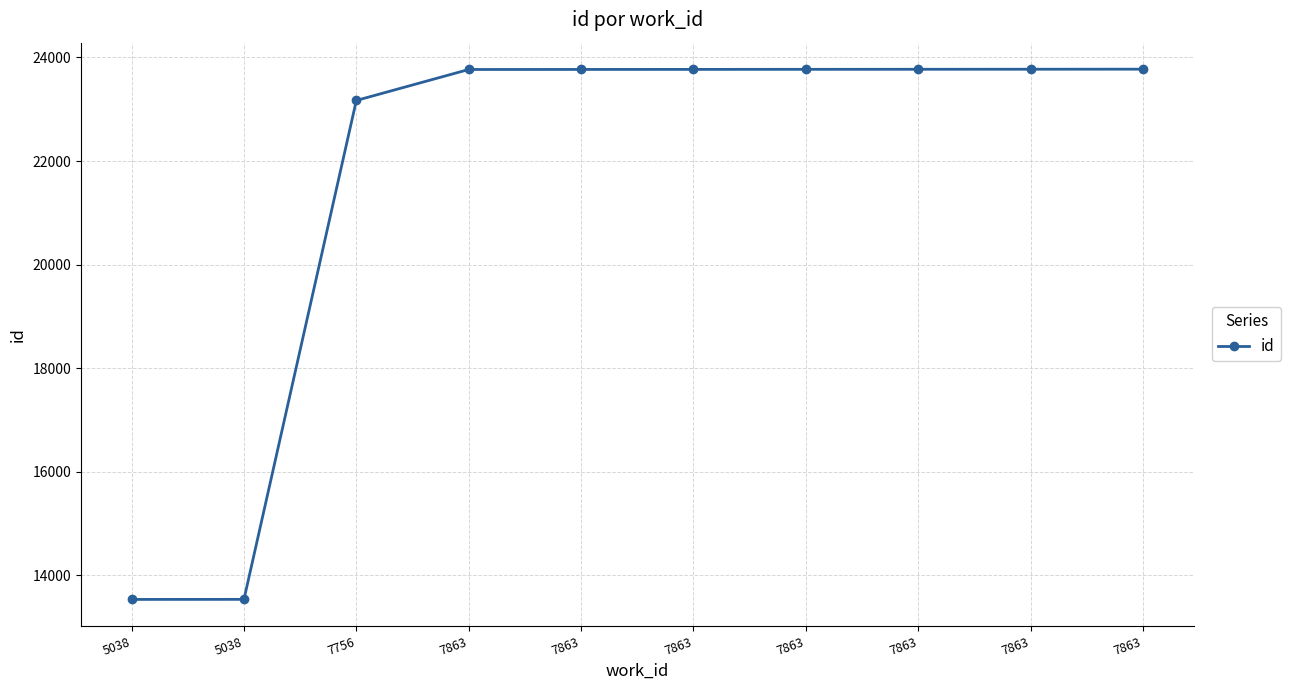

How many values are below 23769?

5